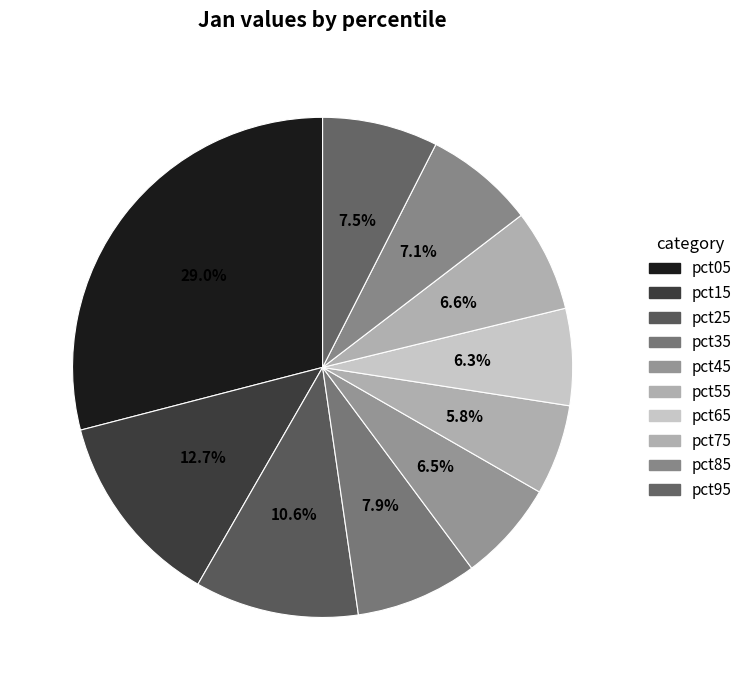

How many segments does this pie chart have?

10